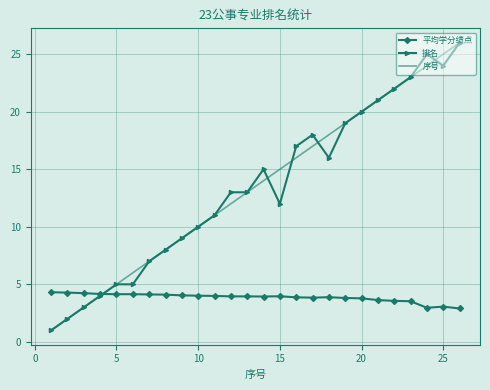

What is the highest value of the 排名 series?

26.0